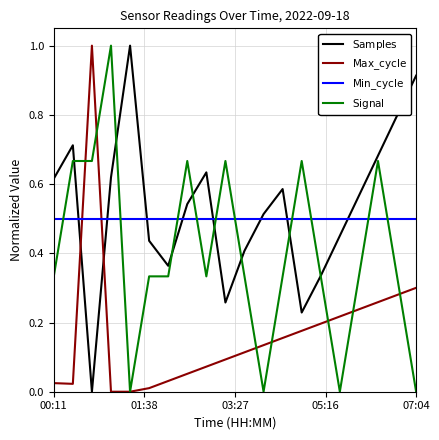

Count the number of data series in this chart.

4